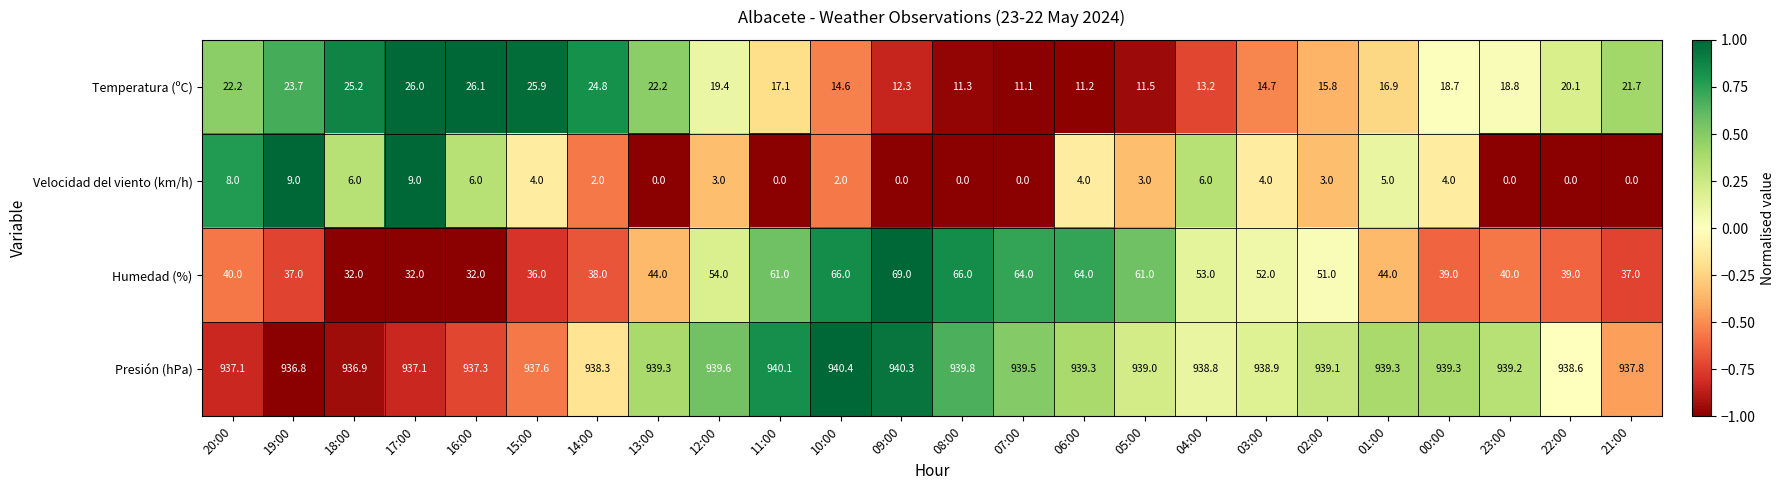

The value of Humedad (%) at 08:00 is 111.2. True or false?

False